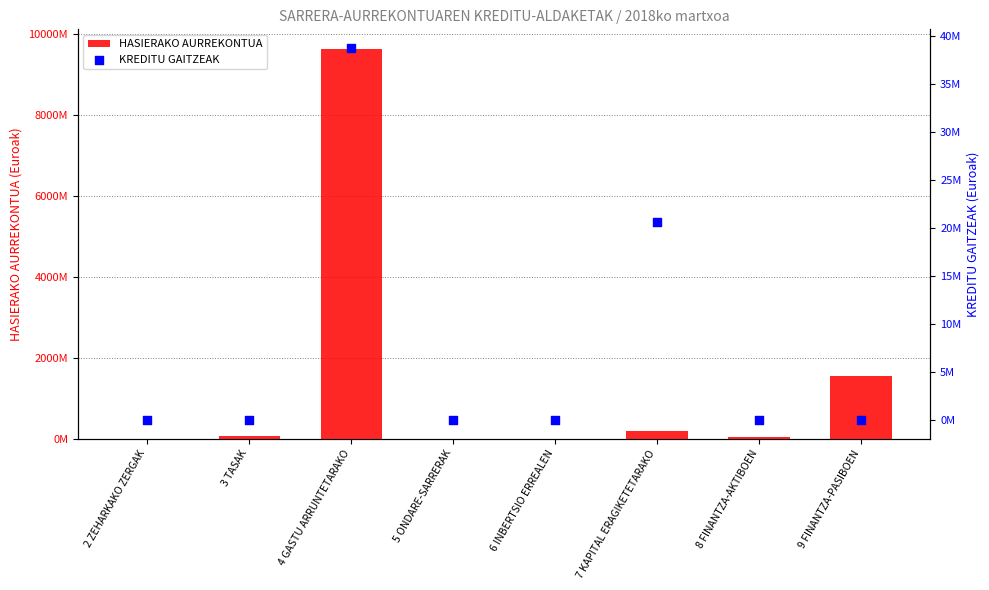

At which category is the sum across all series the highest?

4 GASTU ARRUNTETARAKO